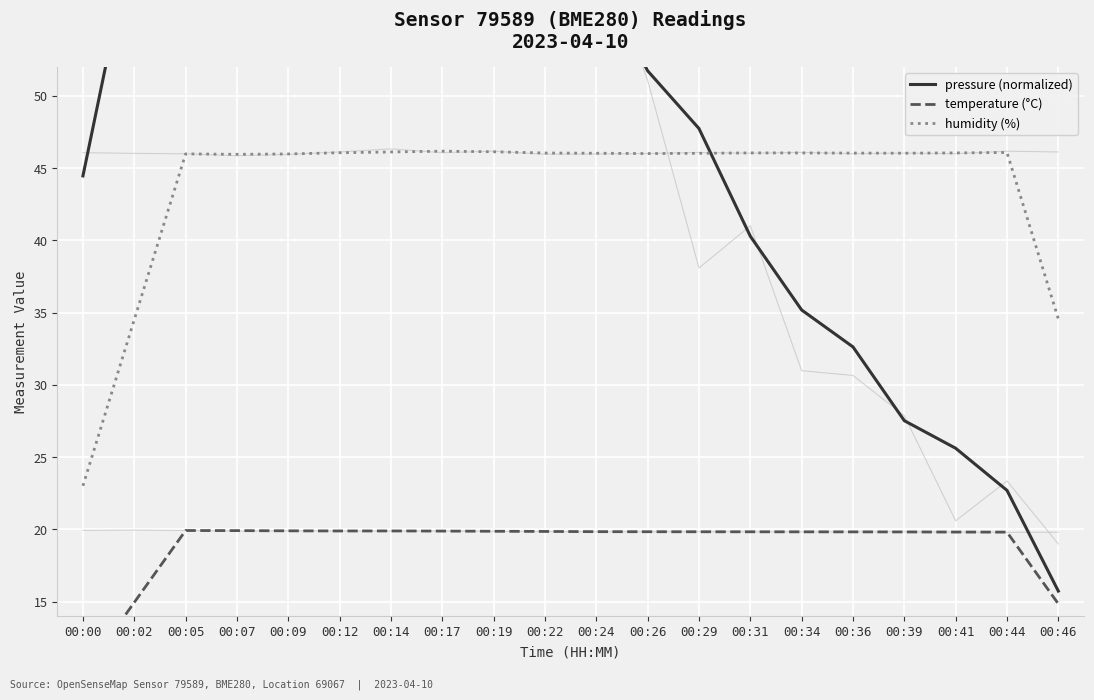

Which series changed the most between 00:22 and 00:31?

pressure (normalized)